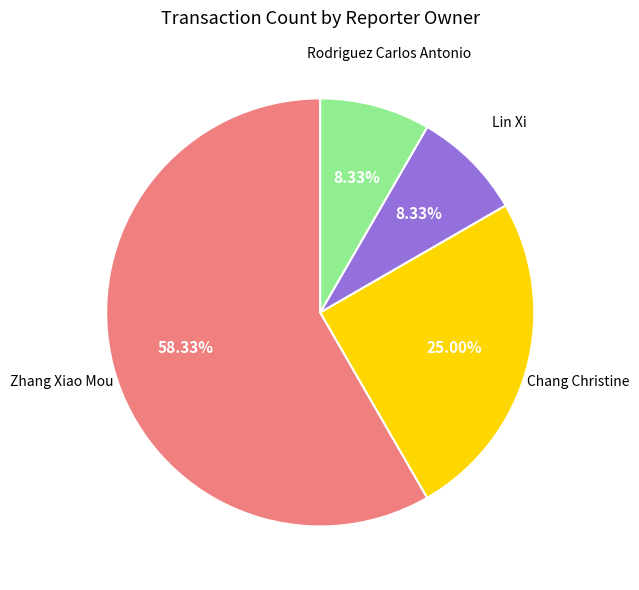

Is there a majority slice in this chart?

Yes